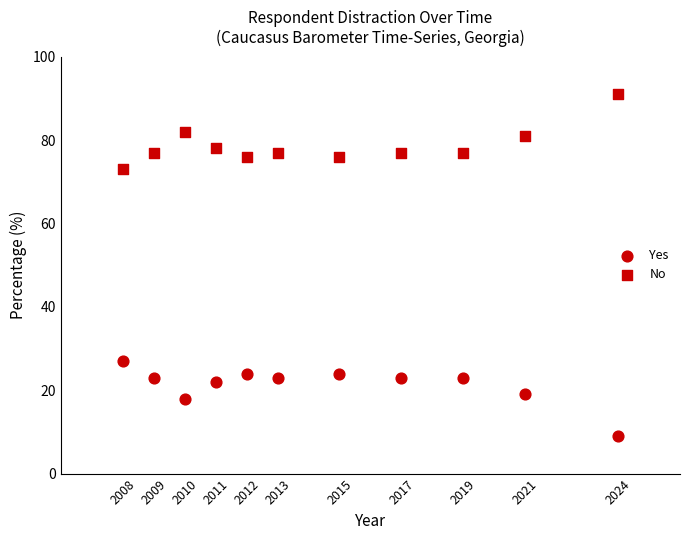

Count the number of points in this scatter plot.

22